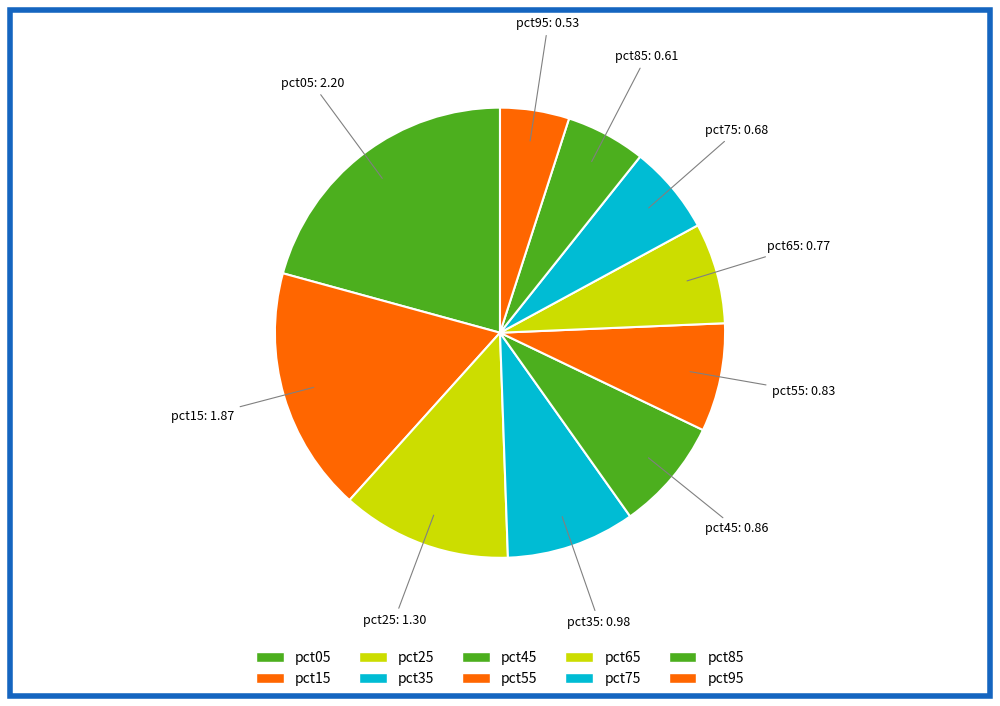

Is it true that pct25 is 12% of the pie?

True